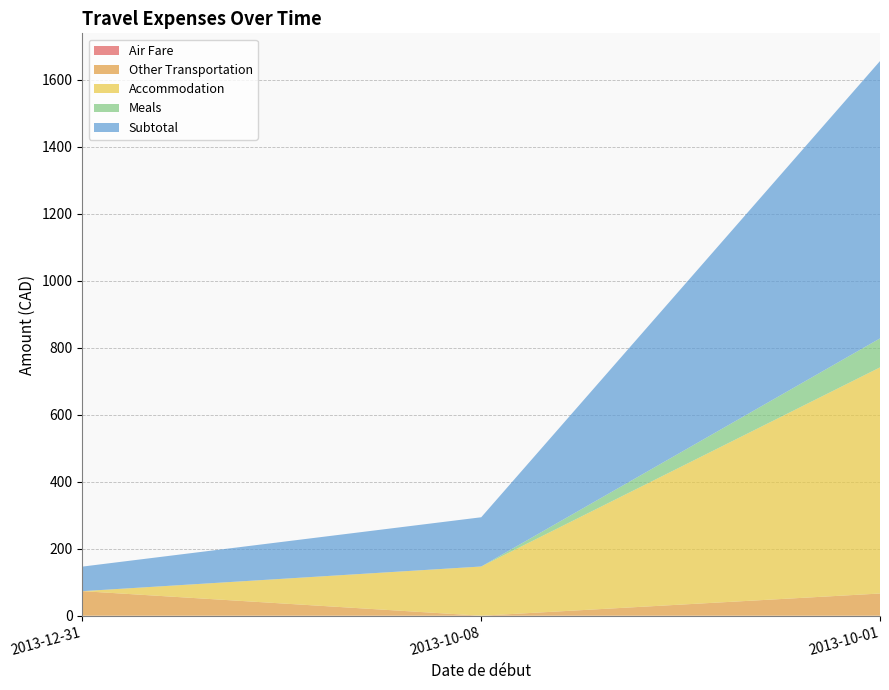

Reading left to right, extract all data points from this chart.

Air Fare: 0.0	0.0	0.0
Other Transportation: 73.3	0.0	66.3
Accommodation: 0.0	146.9	674.7
Meals: 0.0	0.0	86.6
Subtotal: 73.3	146.9	827.6